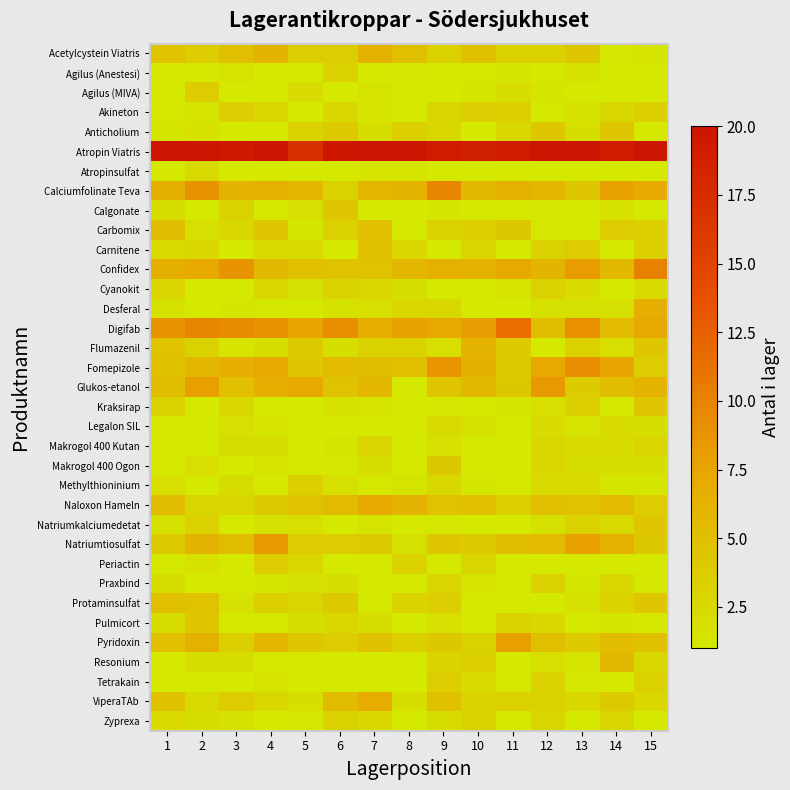

Reading left to right, transcribe all the data shown in this chart.

Acetylcystein Viatris: 1=4.7	2=3.8	3=5.0	4=6.3	5=3.6	6=3.6	7=6.4	8=5.2	9=3.3	10=4.8	11=3.3	12=3.3	13=4.4	14=1.1	15=1.4
Agilus (Anestesi): 1=1.0	2=1.0	3=1.5	4=1.0	5=1.0	6=3.2	7=1.0	8=1.1	9=1.0	10=1.0	11=1.2	12=1.0	13=1.6	14=1.0	15=1.0
Agilus (MIVA): 1=1.0	2=3.8	3=1.0	4=1.0	5=2.2	6=1.0	7=1.3	8=1.0	9=1.0	10=1.3	11=2.1	12=1.3	13=1.0	14=1.0	15=1.0
Akineton: 1=1.0	2=1.3	3=3.6	4=2.5	5=1.0	6=2.5	7=1.4	8=1.0	9=2.9	10=3.5	11=3.4	12=1.0	13=1.5	14=2.5	15=3.5
Anticholium: 1=1.3	2=1.7	3=1.0	4=1.0	5=3.2	6=4.0	7=1.9	8=3.5	9=2.5	10=1.0	11=2.5	12=4.3	13=1.9	14=4.3	15=1.0
Atropin Viatris: 1=20.0	2=20.0	3=19.6	4=20.0	5=17.0	6=19.7	7=20.0	8=20.0	9=19.2	10=18.8	11=19.2	12=20.0	13=20.0	14=19.2	15=20.0
Atropinsulfat: 1=1.1	2=2.5	3=1.0	4=1.0	5=1.0	6=1.0	7=1.4	8=1.4	9=1.0	10=1.0	11=1.0	12=1.0	13=1.0	14=1.0	15=1.0
Calciumfolinate Teva: 1=6.6	2=8.8	3=6.3	4=6.4	5=5.9	6=3.1	7=6.0	8=6.1	9=9.7	10=5.7	11=6.5	12=5.9	13=4.2	14=7.7	15=7.1
Calgonate: 1=2.2	2=1.0	3=3.1	4=1.0	5=1.9	6=4.3	7=1.0	8=1.0	9=1.1	10=1.0	11=1.0	12=1.1	13=1.0	14=1.7	15=1.0
Carbomix: 1=5.3	2=1.8	3=2.5	4=4.2	5=1.2	6=3.3	7=5.0	8=1.0	9=3.3	10=3.4	11=4.2	12=1.1	13=1.0	14=3.8	15=3.4
Carnitene: 1=2.4	2=2.5	3=1.0	4=2.3	5=2.4	6=1.0	7=4.8	8=2.7	9=1.0	10=3.0	11=1.0	12=3.2	13=3.7	14=1.0	15=3.4
Confidex: 1=6.6	2=7.2	3=8.8	4=5.6	5=4.9	6=4.7	7=4.8	8=5.9	9=6.5	10=6.4	11=7.2	12=6.0	13=8.2	14=5.6	15=10.1
Cyanokit: 1=2.9	2=1.0	3=1.0	4=2.7	5=1.7	6=3.1	7=2.7	8=1.9	9=1.0	10=1.0	11=1.3	12=3.3	13=2.3	14=1.0	15=2.3
Desferal: 1=1.6	2=1.0	3=1.2	4=1.1	5=1.0	6=1.5	7=1.8	8=2.6	9=2.6	10=1.0	11=1.0	12=1.8	13=1.8	14=1.8	15=6.8
Digifab: 1=8.9	2=9.7	3=9.4	4=9.0	5=7.5	6=9.1	7=6.8	8=7.6	9=7.3	10=8.1	11=11.5	12=5.2	13=9.0	14=5.6	15=7.3
Flumazenil: 1=4.6	2=3.1	3=1.4	4=1.9	5=4.0	6=1.9	7=3.3	8=3.1	9=2.0	10=6.2	11=4.0	12=1.0	13=3.3	14=2.0	15=4.3
Fomepizole: 1=4.8	2=5.8	3=6.8	4=7.3	5=4.2	6=5.5	7=5.3	8=5.0	9=8.6	10=6.6	11=4.1	12=7.4	13=9.2	14=7.5	15=3.7
Glukos-etanol: 1=5.3	2=7.9	3=4.9	4=6.7	5=7.2	6=4.6	7=5.9	8=1.1	9=4.5	10=5.6	11=4.1	12=8.4	13=3.9	14=5.3	15=6.2
Kraksirap: 1=3.2	2=1.0	3=2.7	4=1.0	5=1.0	6=1.7	7=1.3	8=1.0	9=1.1	10=1.0	11=1.2	12=2.0	13=3.4	14=1.0	15=4.2
Legalon SIL: 1=1.0	2=1.0	3=1.9	4=1.4	5=1.0	6=1.0	7=1.0	8=1.0	9=2.3	10=1.5	11=1.0	12=2.3	13=1.5	14=2.2	15=1.9
Makrogol 400 Kutan: 1=1.0	2=1.0	3=2.1	4=1.9	5=1.0	6=1.2	7=2.9	8=1.0	9=1.8	10=1.0	11=1.0	12=2.6	13=2.2	14=2.2	15=3.0
Makrogol 400 Ogon: 1=1.0	2=2.0	3=1.0	4=1.5	5=1.0	6=1.1	7=1.9	8=1.0	9=4.1	10=1.0	11=1.0	12=2.7	13=2.2	14=1.9	15=1.9
Methylthioninium: 1=2.0	2=1.0	3=2.1	4=1.0	5=3.5	6=1.8	7=1.0	8=1.5	9=2.6	10=1.2	11=1.0	12=2.4	13=2.4	14=1.2	15=1.3
Naloxon Hameln: 1=5.3	2=2.8	3=2.9	4=3.9	5=4.7	6=5.5	7=7.2	8=6.3	9=4.8	10=5.0	11=3.5	12=5.0	13=4.6	14=5.5	15=3.8
Natriumkalciumedetat: 1=1.8	2=3.3	3=1.0	4=1.6	5=2.0	6=1.0	7=1.3	8=1.0	9=1.1	10=1.0	11=1.0	12=1.7	13=3.2	14=2.4	15=4.2
Natriumtiosulfat: 1=3.8	2=6.3	3=5.3	4=8.3	5=3.8	6=3.7	7=4.1	8=1.8	9=4.2	10=3.9	11=5.2	12=5.5	13=7.8	14=6.4	15=4.1
Periactin: 1=1.0	2=1.7	3=1.0	4=3.7	5=2.8	6=1.0	7=1.0	8=3.0	9=1.0	10=2.9	11=1.0	12=1.0	13=1.0	14=1.1	15=1.0
Praxbind: 1=1.9	2=1.0	3=1.0	4=1.2	5=1.8	6=2.1	7=1.0	8=1.0	9=2.9	10=1.5	11=1.0	12=3.3	13=1.2	14=2.8	15=1.1
Protaminsulfat: 1=5.1	2=4.6	3=1.6	4=3.5	5=3.0	6=4.1	7=1.0	8=3.0	9=3.6	10=1.0	11=1.0	12=1.0	13=1.6	14=3.1	15=4.3
Pulmicort: 1=2.1	2=4.4	3=1.0	4=1.0	5=1.9	6=2.6	7=2.0	8=1.0	9=1.9	10=1.0	11=3.0	12=2.5	13=1.0	14=1.2	15=1.0
Pyridoxin: 1=4.9	2=6.4	3=3.5	4=5.8	5=4.2	6=3.8	7=4.8	8=3.4	9=4.2	10=3.2	11=7.9	12=5.1	13=4.0	14=5.3	15=4.8
Resonium: 1=1.0	2=1.9	3=2.1	4=1.0	5=1.0	6=1.0	7=1.0	8=1.0	9=3.1	10=3.5	11=1.0	12=1.9	13=1.5	14=5.6	15=2.7
Tetrakain: 1=1.0	2=1.0	3=1.0	4=1.3	5=1.0	6=1.0	7=1.0	8=1.0	9=3.5	10=2.3	11=1.0	12=3.2	13=1.1	14=1.0	15=3.3
ViperaTAb: 1=4.8	2=2.4	3=3.7	4=2.7	5=1.9	6=5.4	7=6.9	8=1.9	9=4.8	10=3.0	11=3.3	12=3.1	13=2.7	14=4.1	15=2.8
Zyprexa: 1=2.4	2=1.9	3=1.6	4=1.0	5=1.1	6=3.1	7=2.8	8=1.0	9=2.1	10=3.1	11=1.0	12=2.8	13=1.0	14=2.9	15=1.0